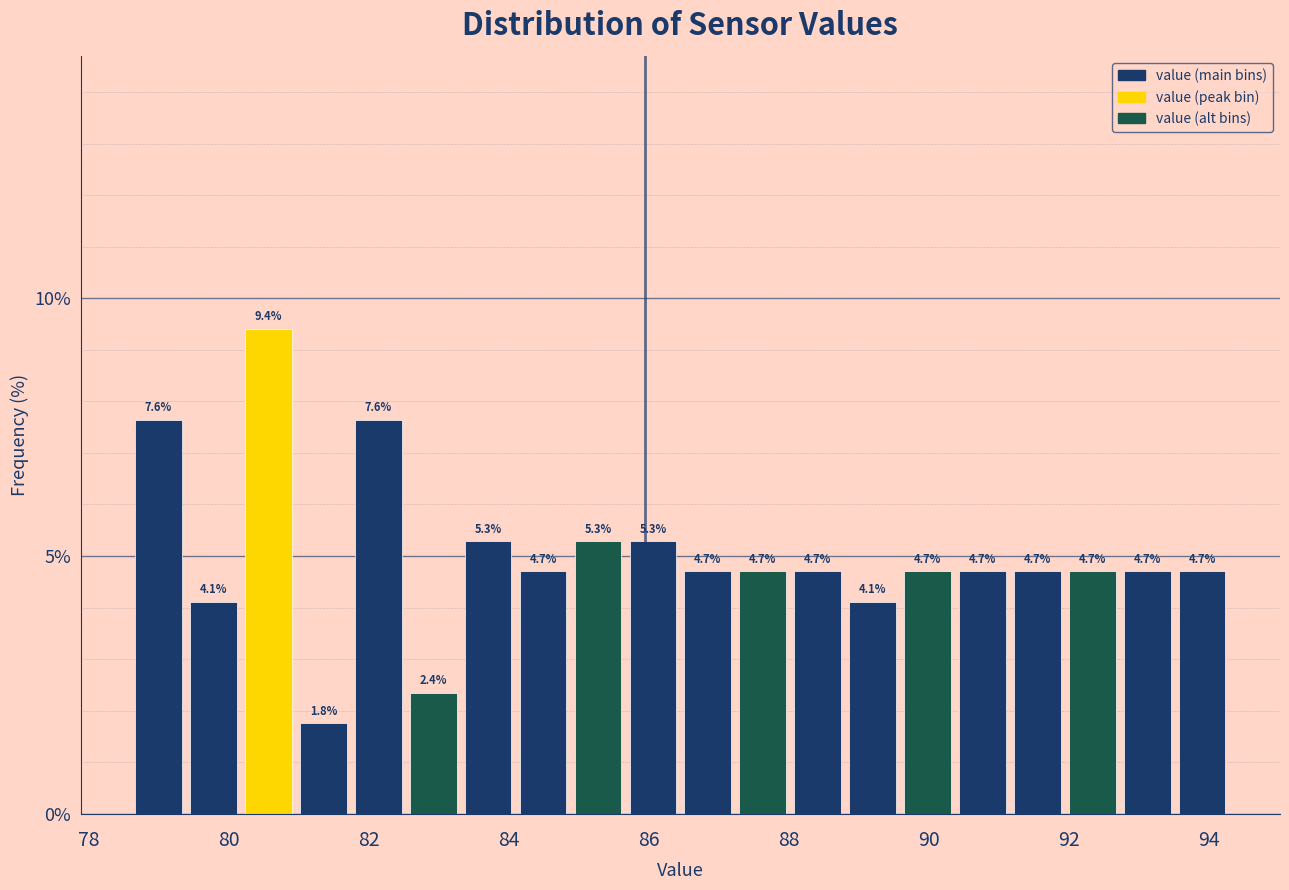

Around what value on the x-axis is the tallest bar? Give the approximate position of its centre, as read against the axis.

80.6